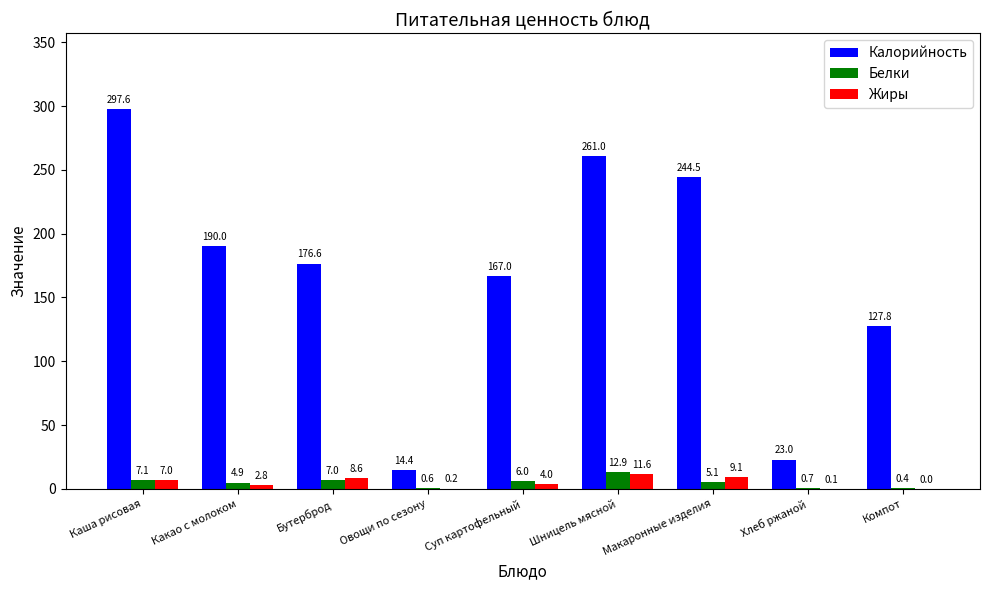

Is the value of Жиры at Компот greater than the value of Белки at Каша рисовая?

No